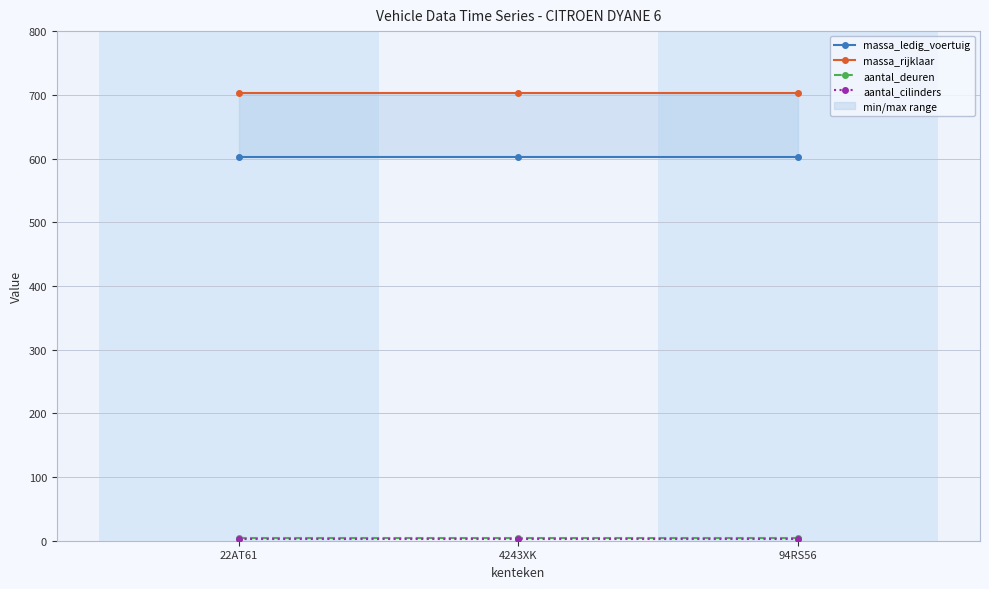

Which series has the largest total across all categories?

massa_rijklaar